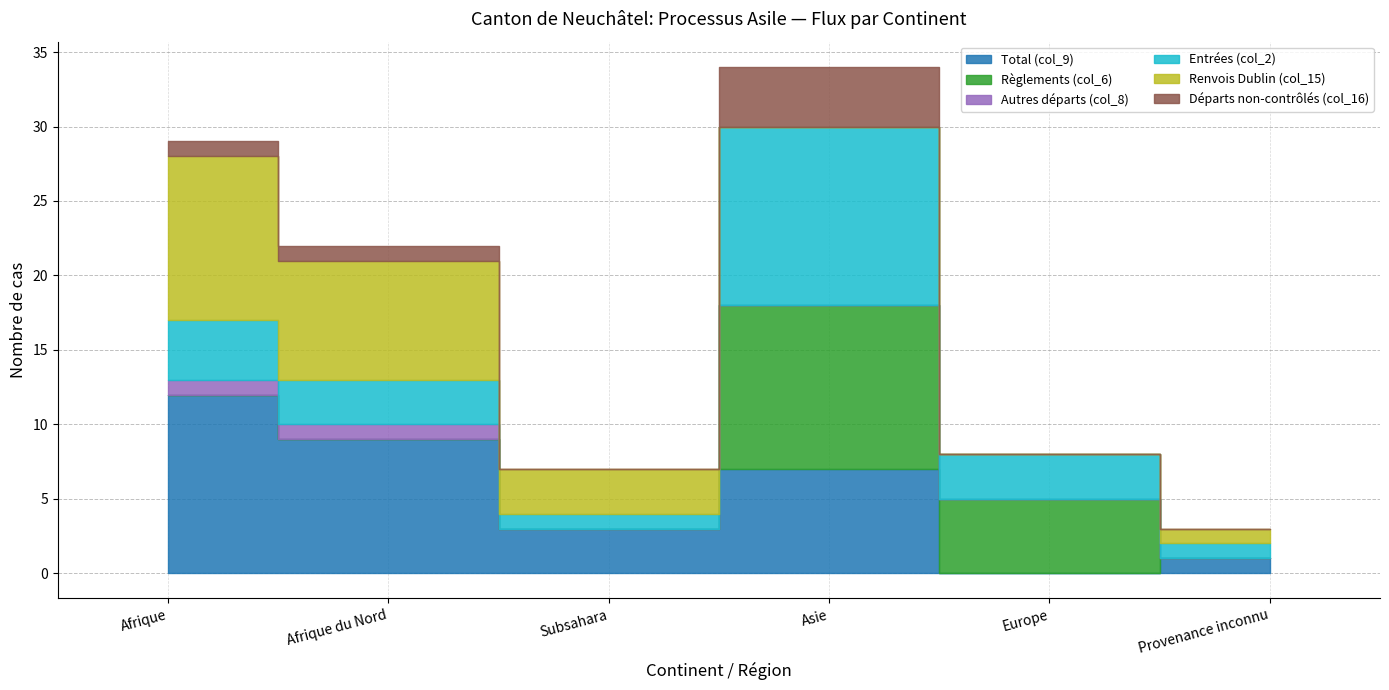

At which category does Règlements (col_6) reach its first local peak?

Asie